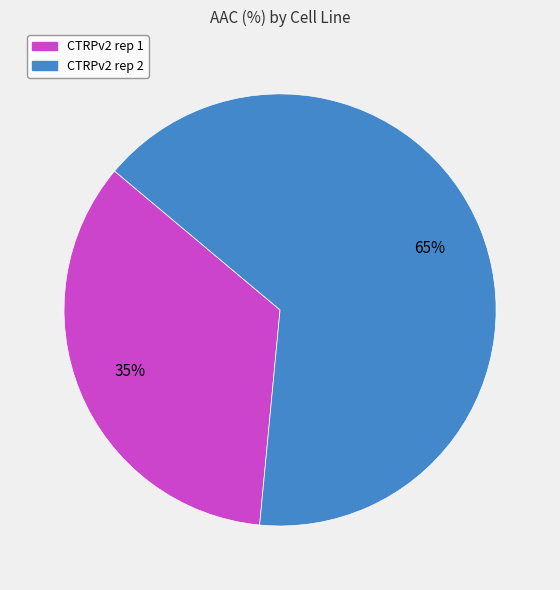

Rank the categories by value from highest to lowest.

CTRPv2 rep 2, CTRPv2 rep 1